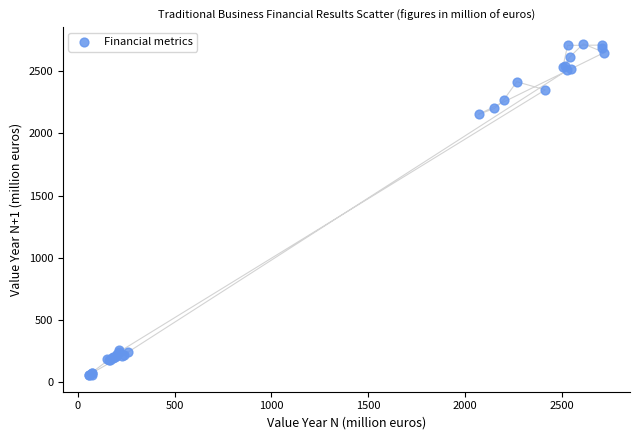

What Y value in the scatter plot is closest to 1388?

2153.2